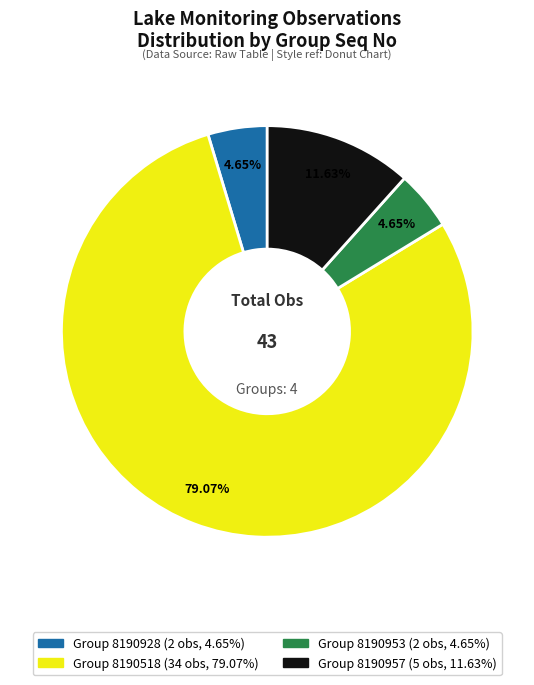

Does any single category account for the majority?

Yes